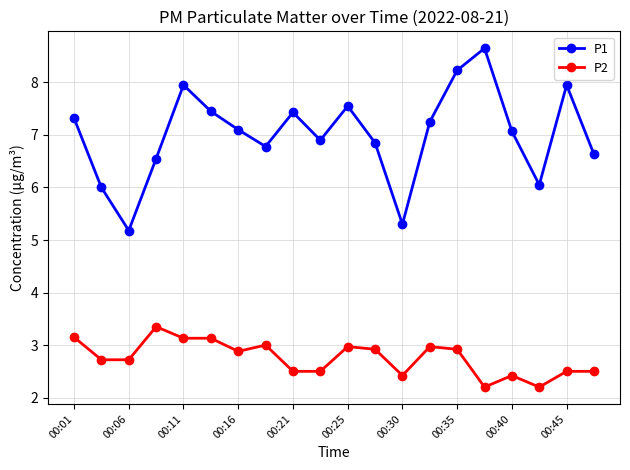

True or false: P1 and P2 intersect in this chart.

False